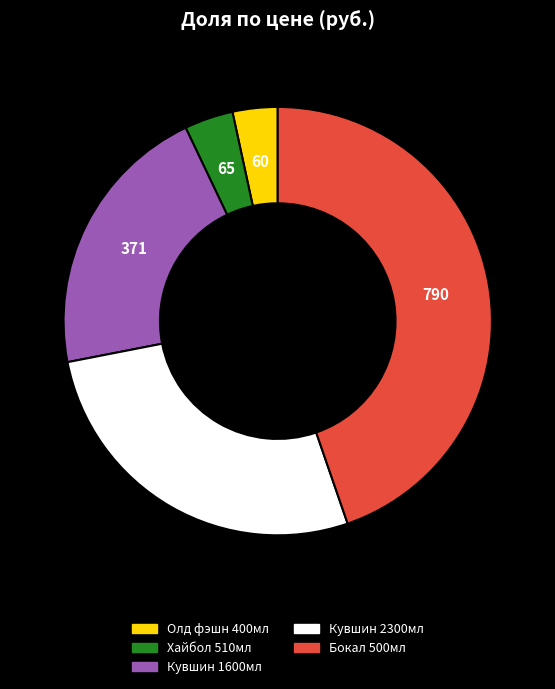

Is there any slice that represents more than half of the pie?

No